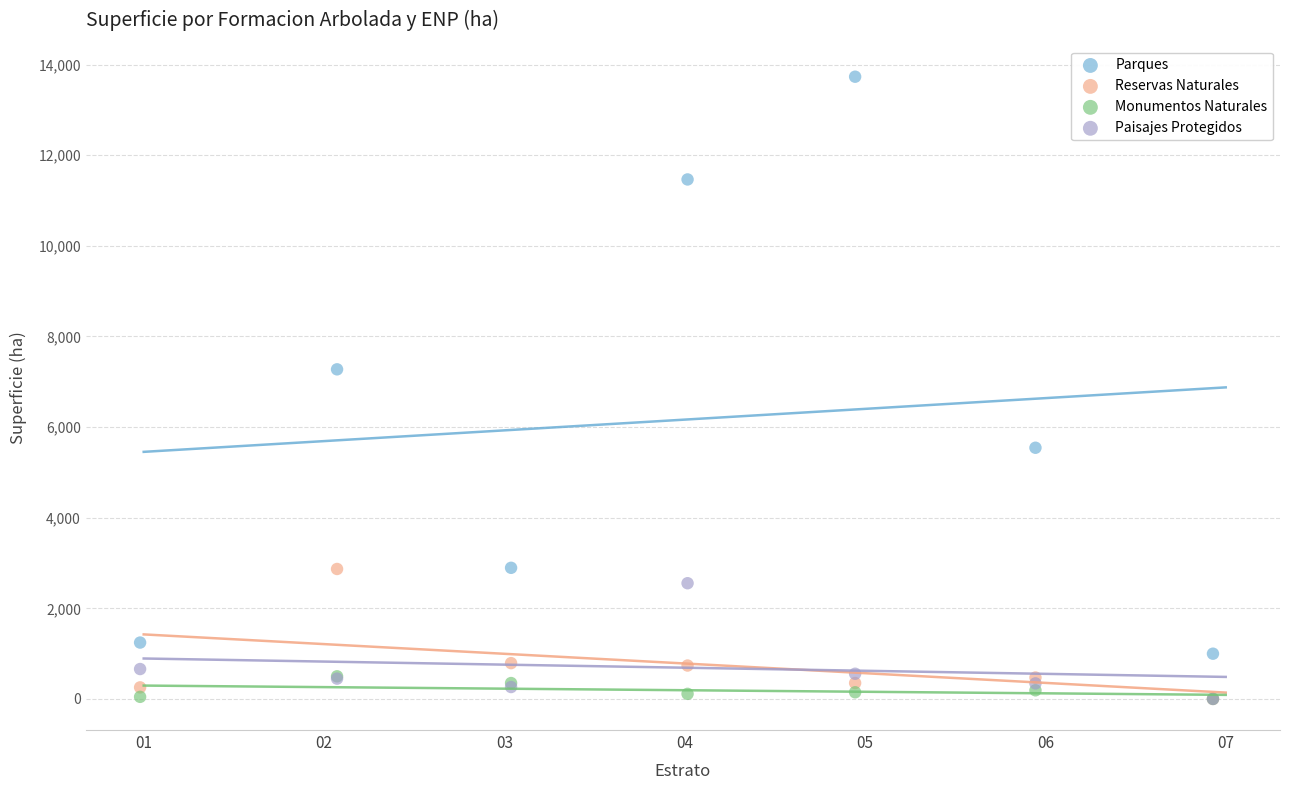

What are all the series names shown in the legend?

Parques, Reservas Naturales, Monumentos Naturales, Paisajes Protegidos